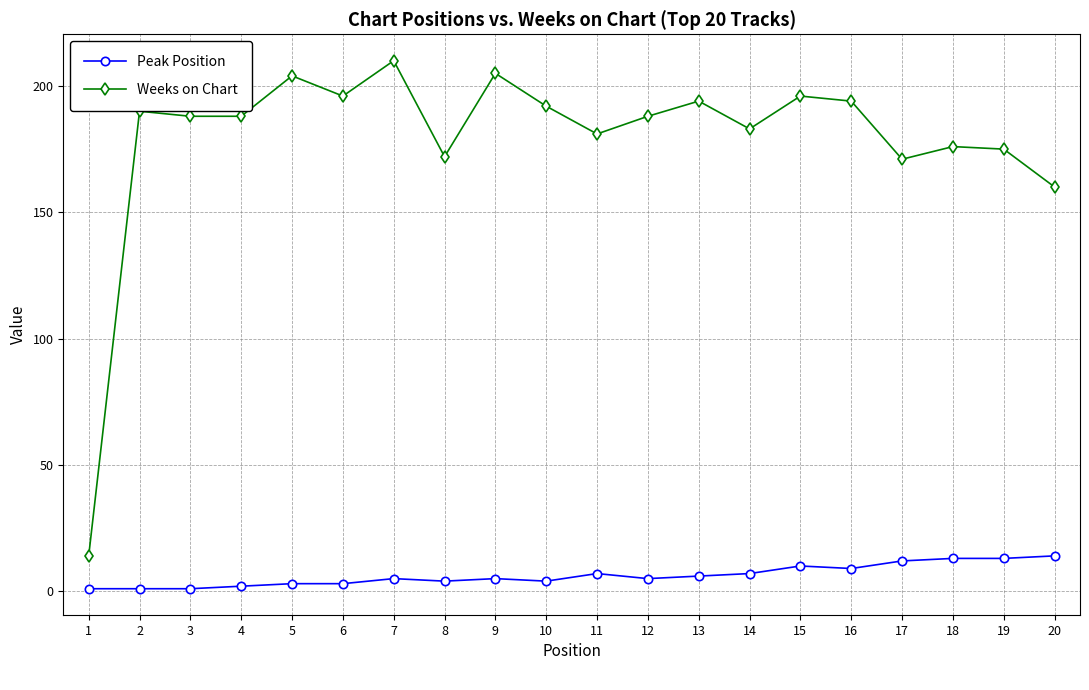

True or false: Peak Position and Weeks on Chart cross at least once.

False